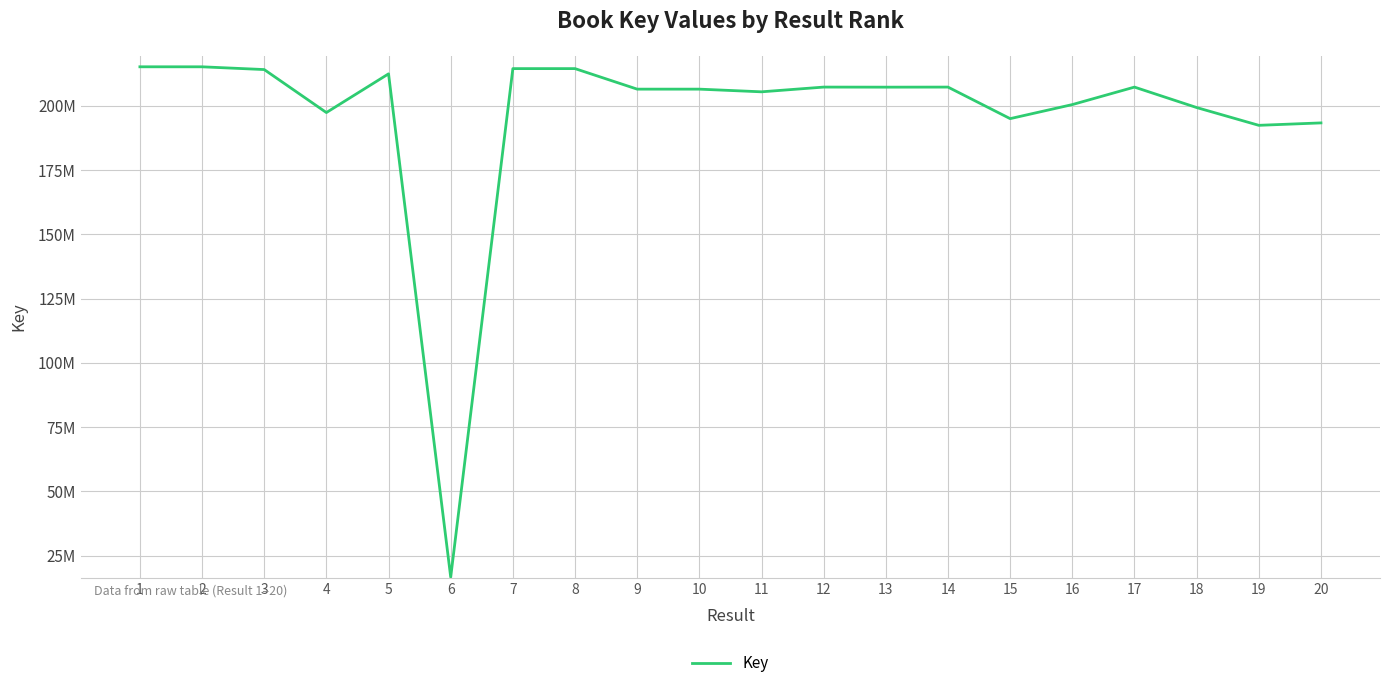

What is the greatest value displayed?

215191524